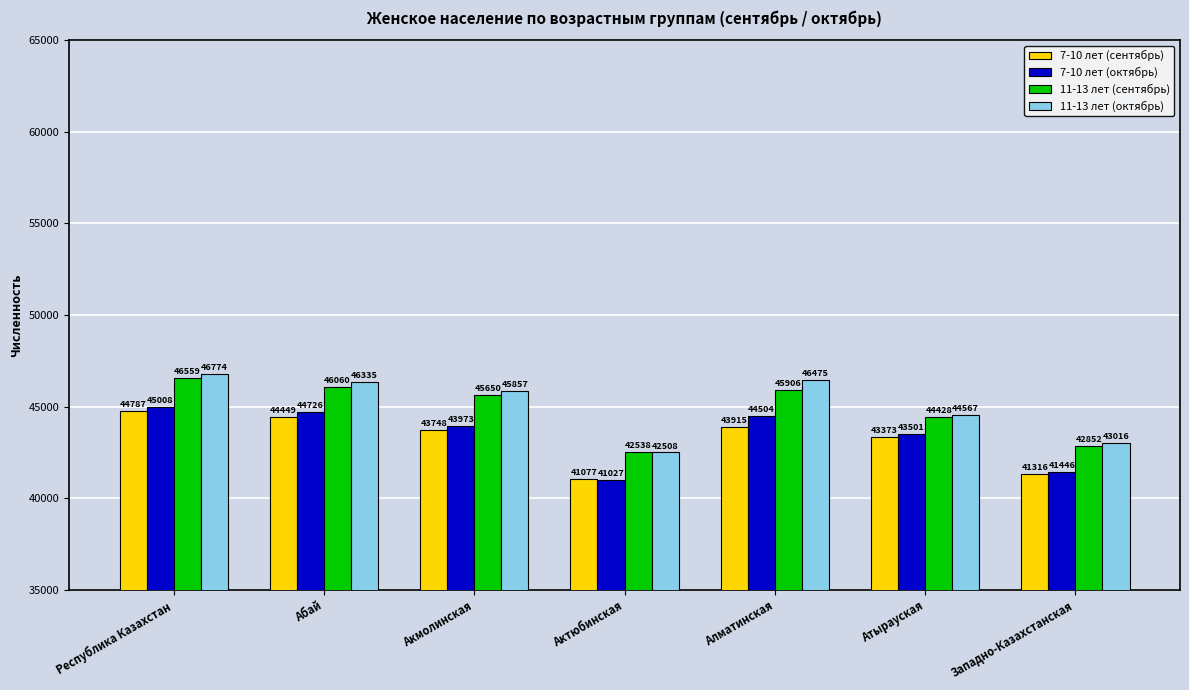

Which label corresponds to the largest value in the chart?

Республика Казахстан